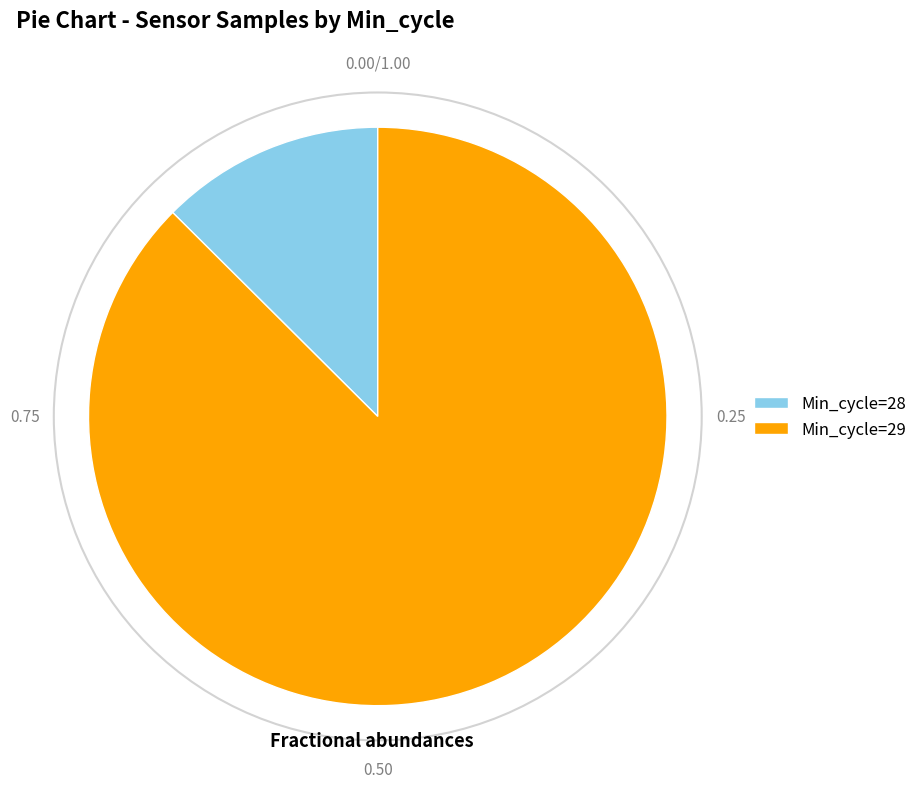

Approximately how many times larger is the value at Min_cycle=29 compared to Min_cycle=28?

7.0